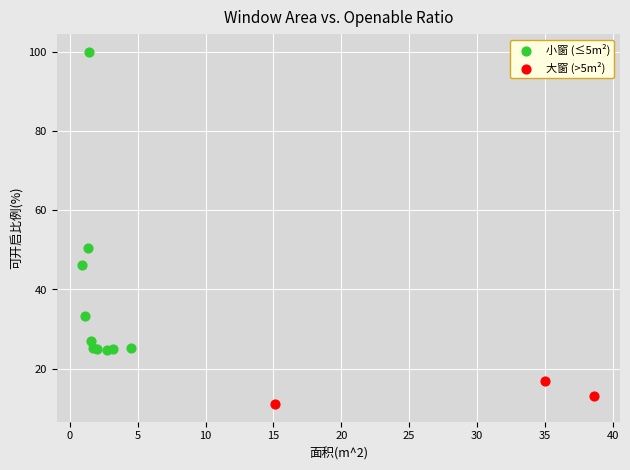

Which series reaches the maximum Y coordinate?

小窗 (≤5m²)